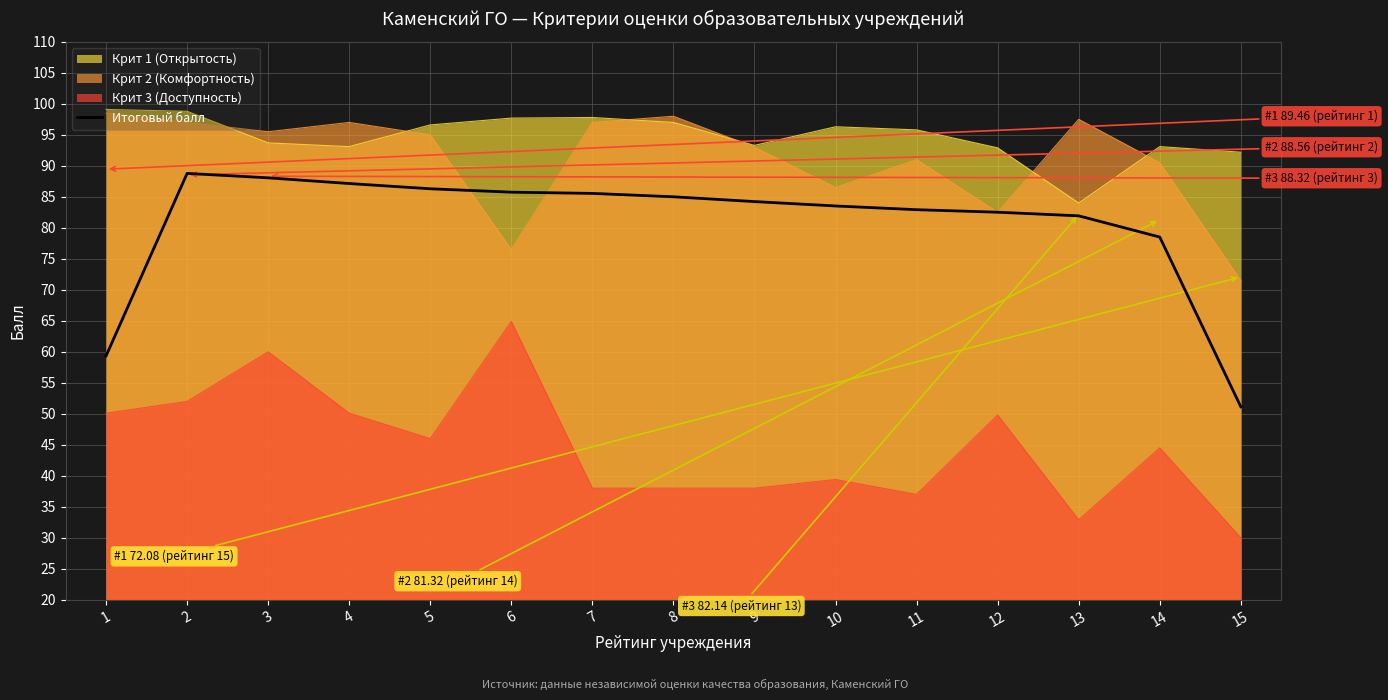

True or false: there are more than 1 points higher than both neighbors.

False